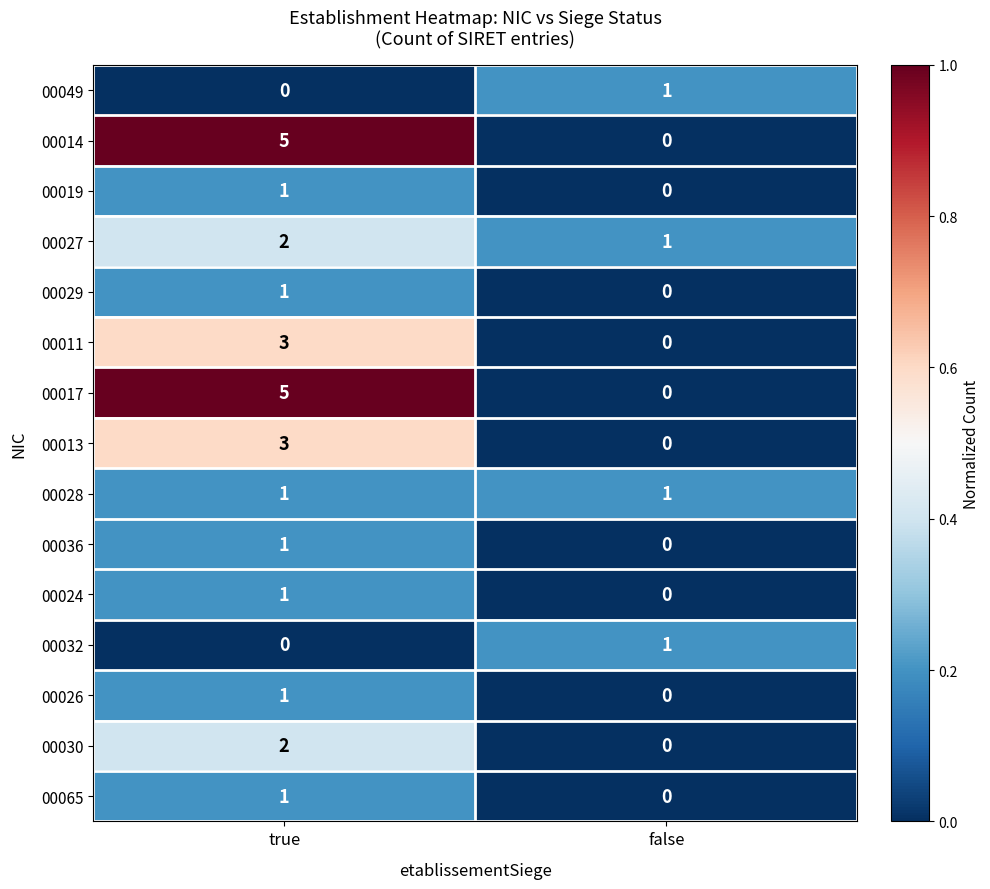

What is the difference between the highest and lowest values at true?

5